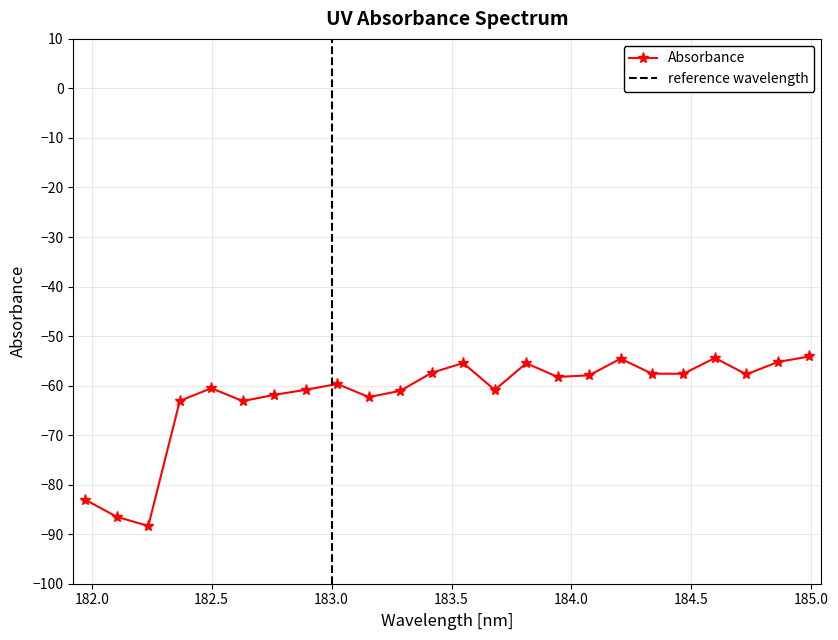

What is the minimum value for Absorbance?

-88.3